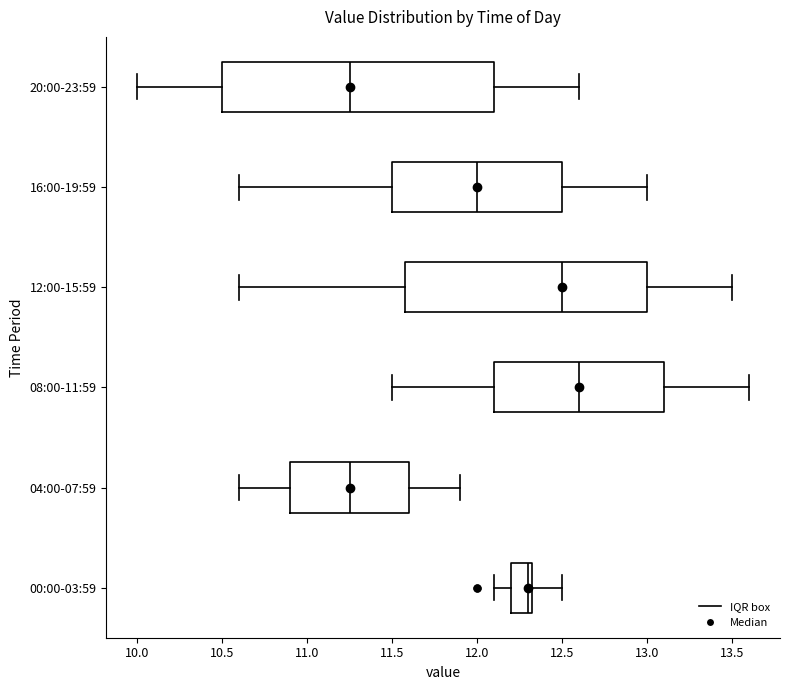

Comparing the boxes themselves (not the whiskers), which one is the widest?

20:00-23:59